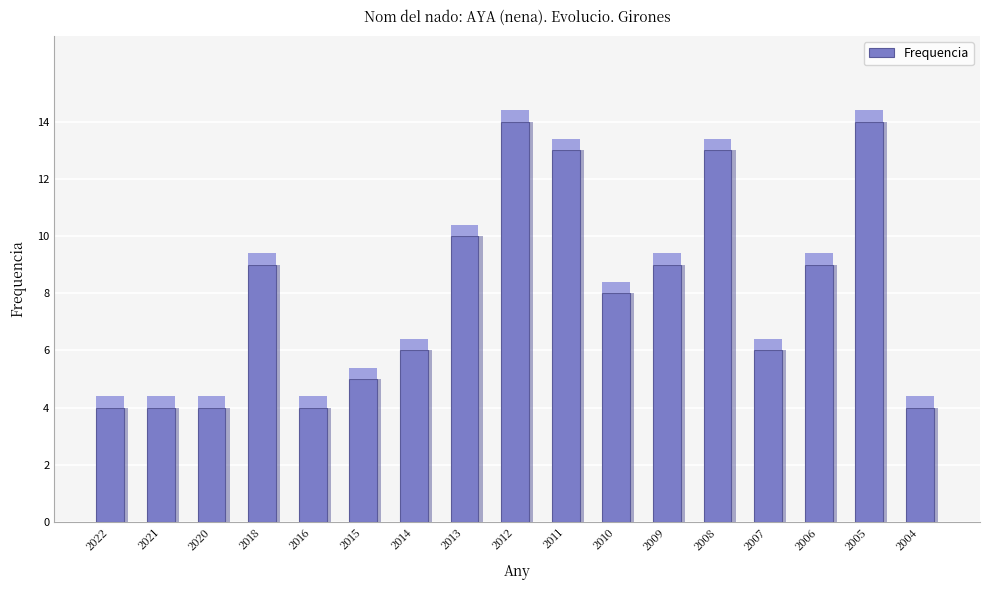

How many bars are there in total?

17